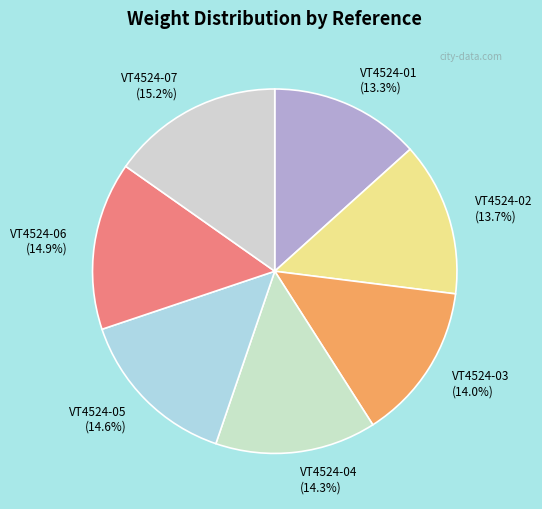

Approximately how many times larger is the value at VT4524-04 (14.3%) compared to VT4524-05 (14.6%)?

1.0